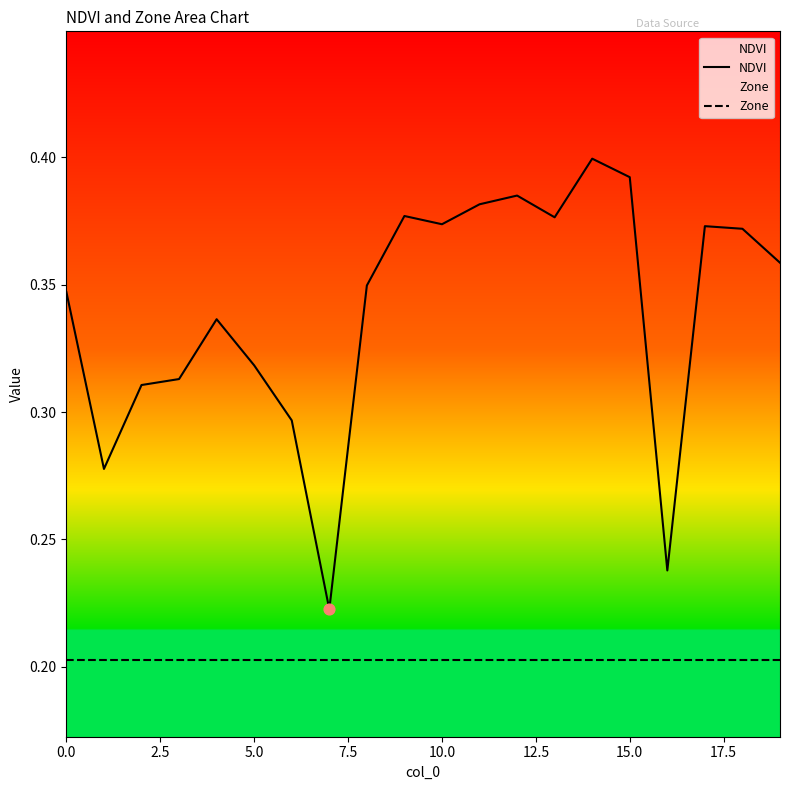

Which series contains the highest Y value?

NDVI